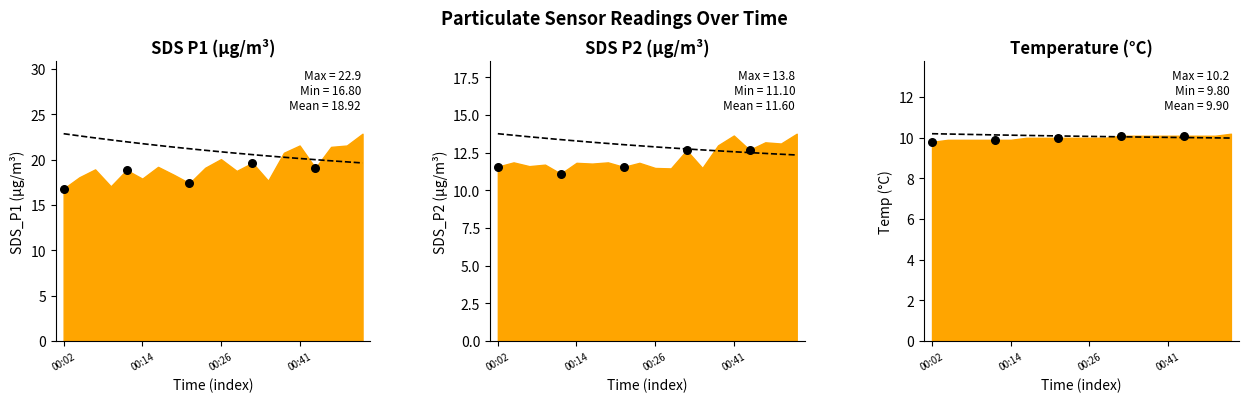

Which series has the largest total across all categories?

SDS_P1